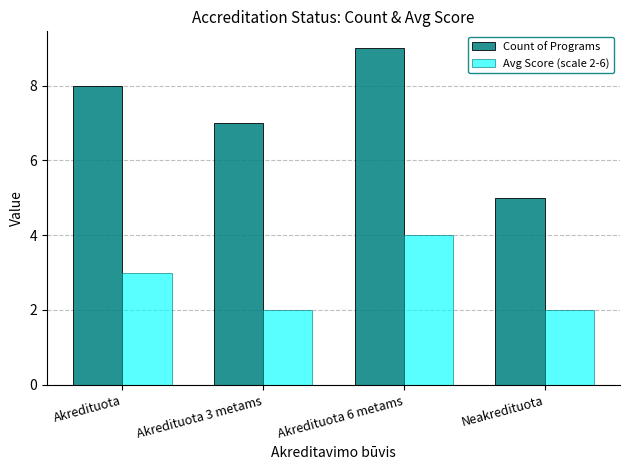

List the series in order of their overall mean, highest first.

Count of Programs, Avg Score (scale 2-6)